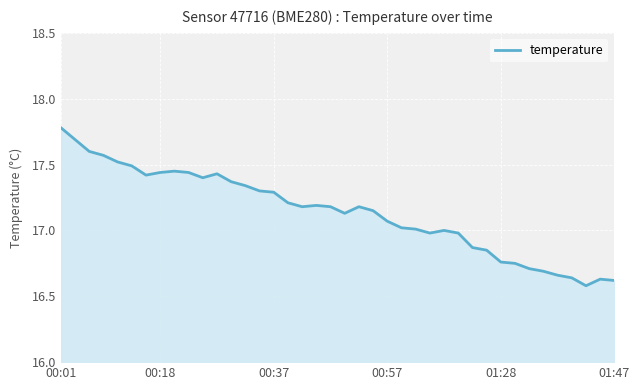

What is the greatest value displayed?

17.8